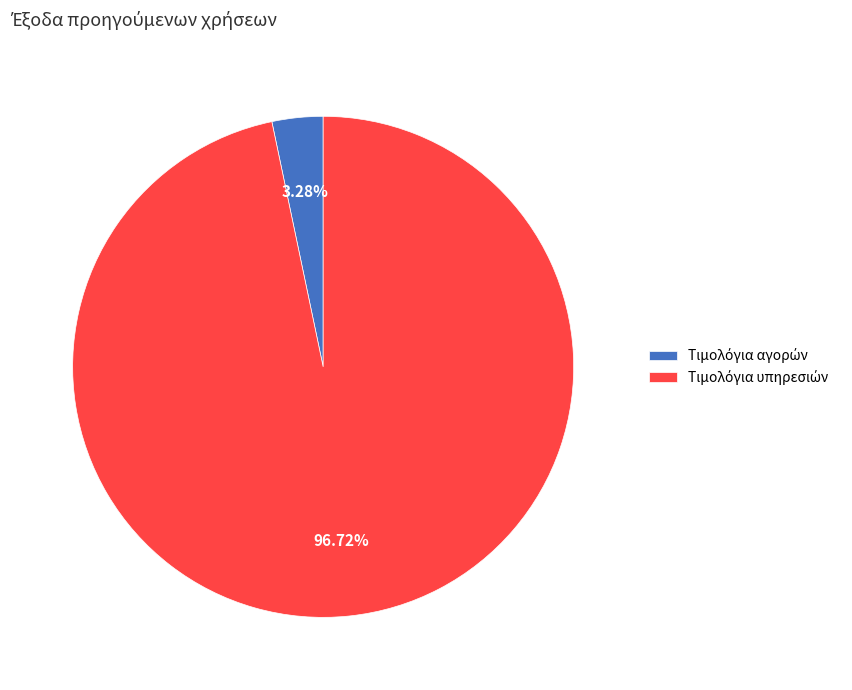

Is there any slice that represents more than half of the pie?

Yes